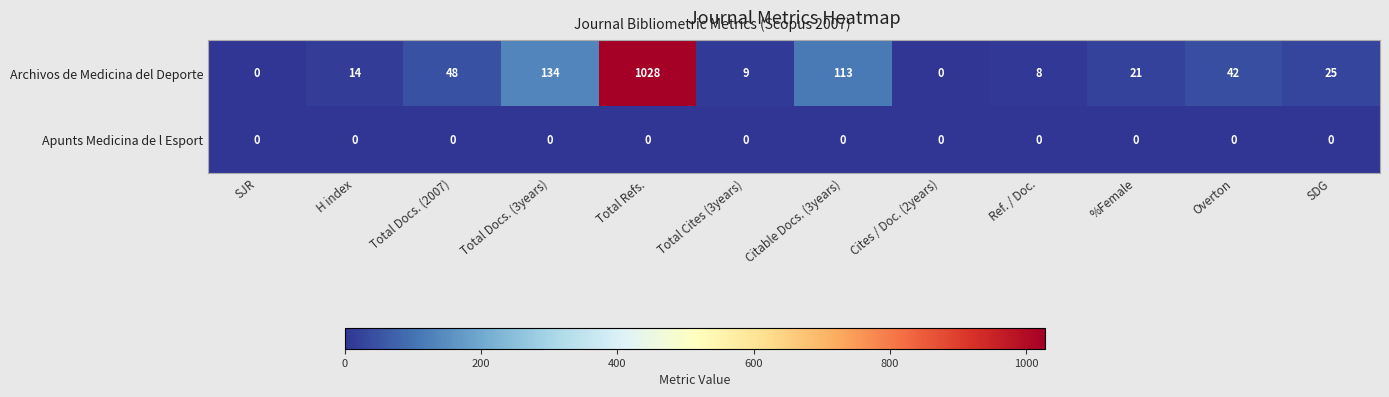

Is it true that Archivos de Medicina del Deporte equals 14 at Ref. / Doc.?

False